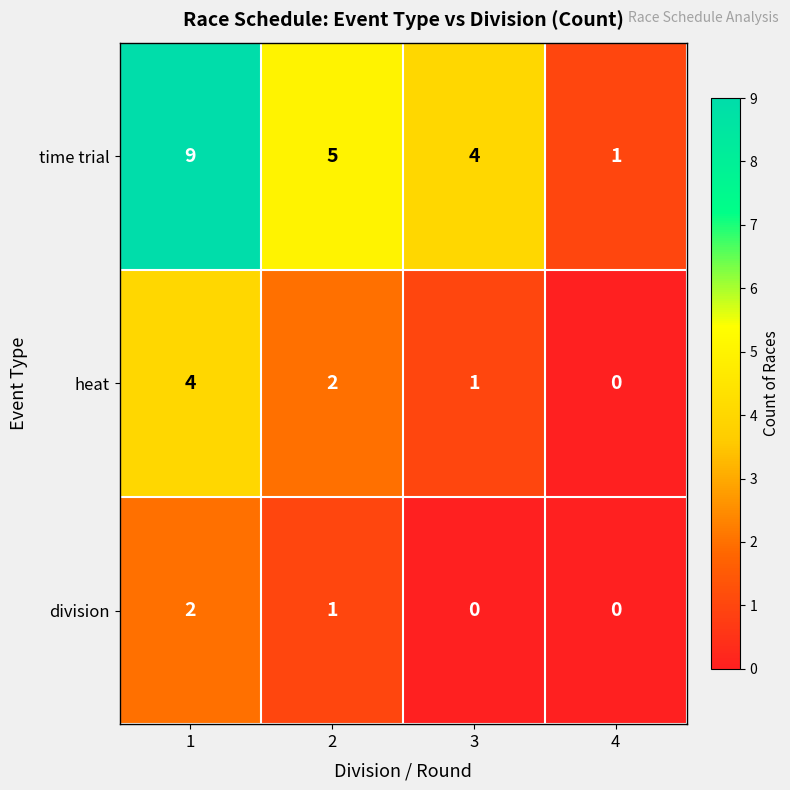

Reading right to left, list all the values displayed in this chart.

time trial: 1	4	5	9
heat: 0	1	2	4
division: 0	0	1	2